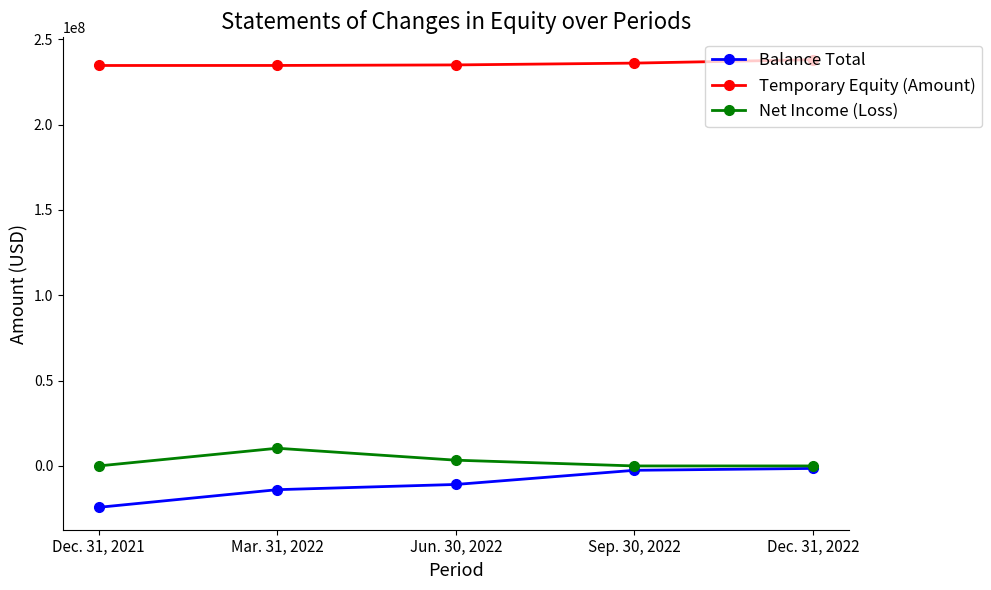

What position from the right is Jun. 30, 2022?

3